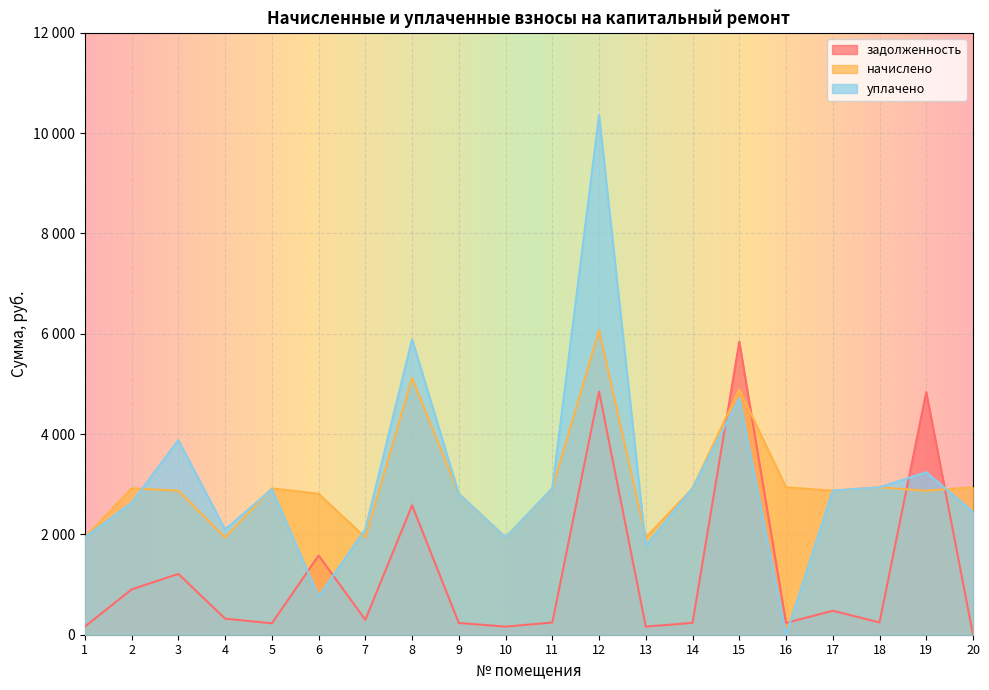

Where is задолженность nearest to the value 2921?

8